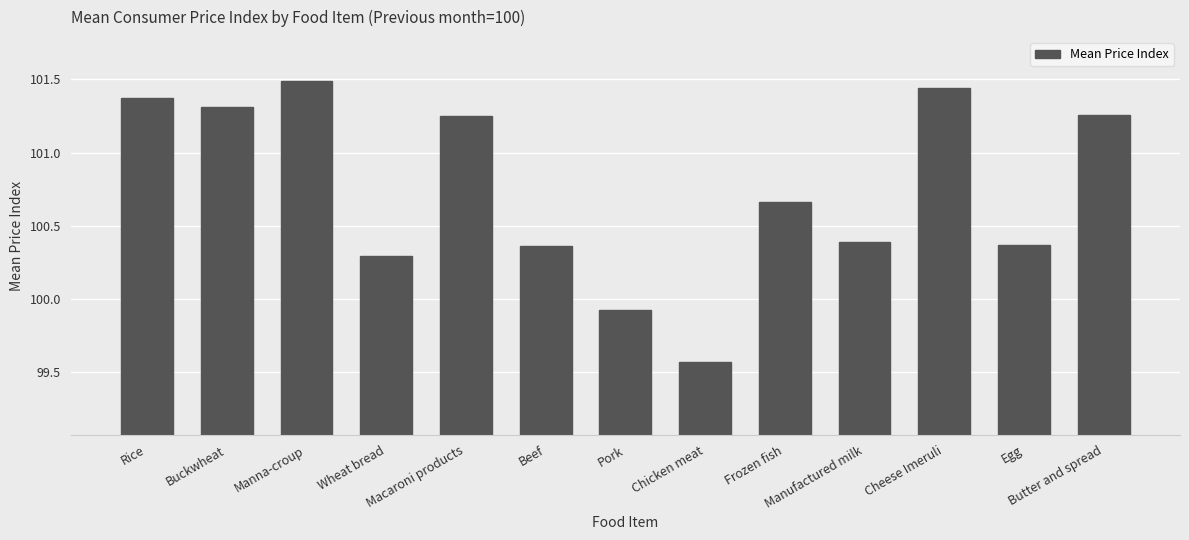

What is the sum of all values?

1309.7